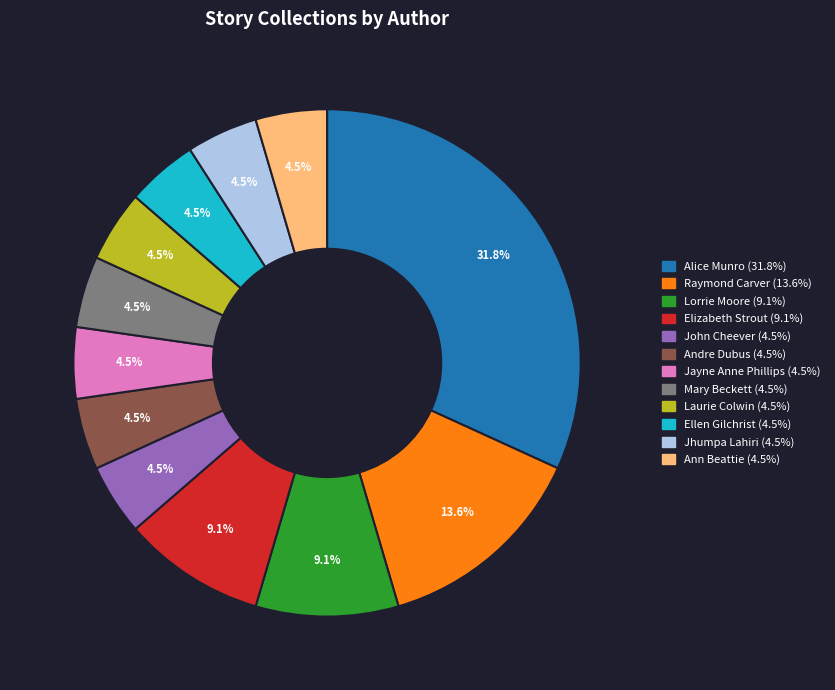

Does any single category account for the majority?

No